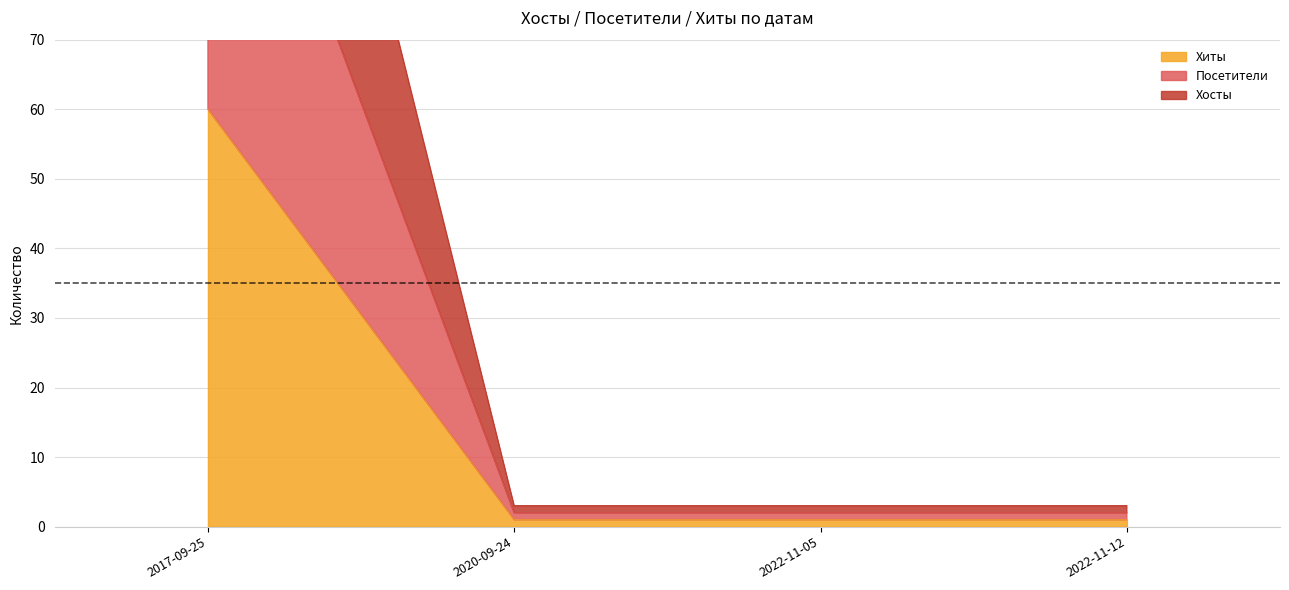

Is it true that Хиты equals 40 at 2017-09-25?

False